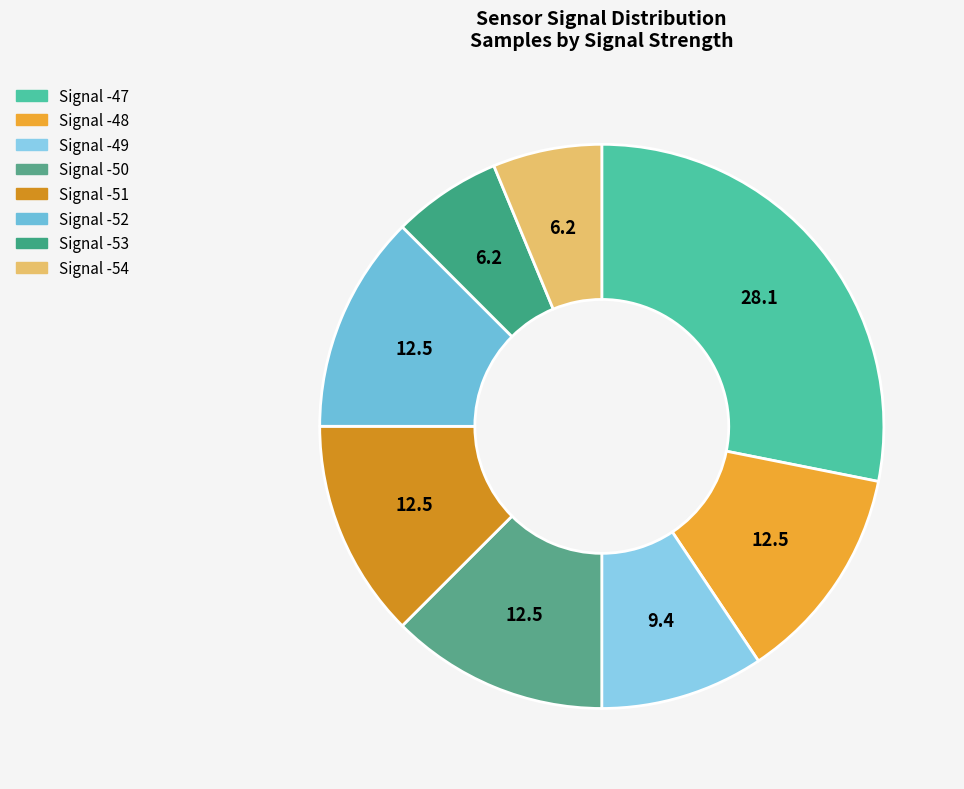

Count the number of slices in the pie.

8